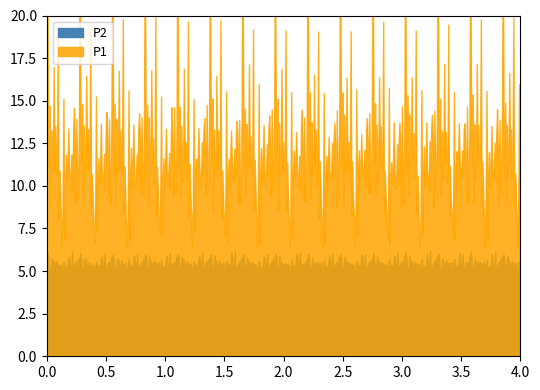

True or false: P1 and P2 intersect in this chart.

False